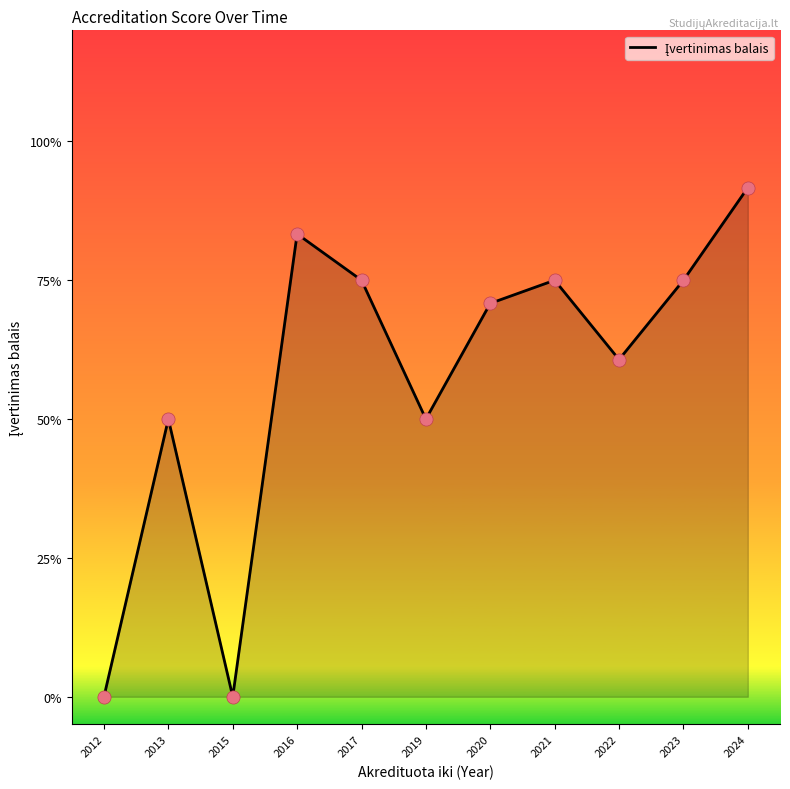

Which has a higher value, 2020 or 2021?

2021